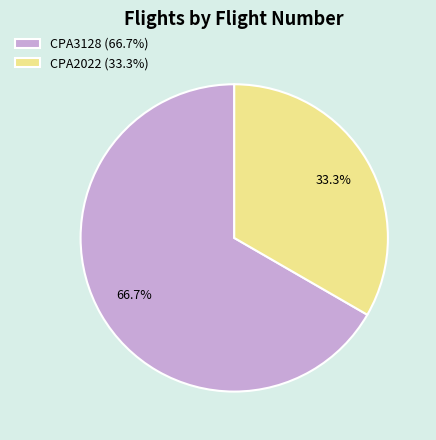

What is the smallest slice in the pie chart?

CPA2022